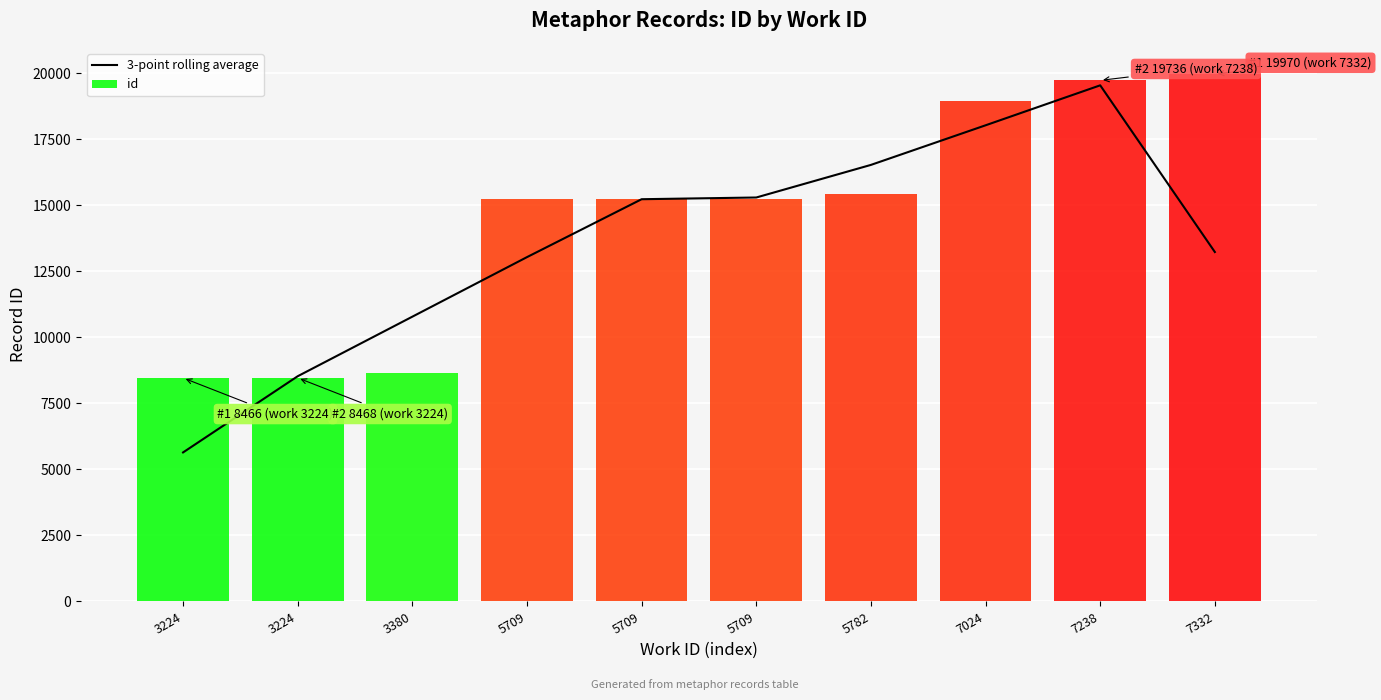

What is the smallest value displayed?

5644.7